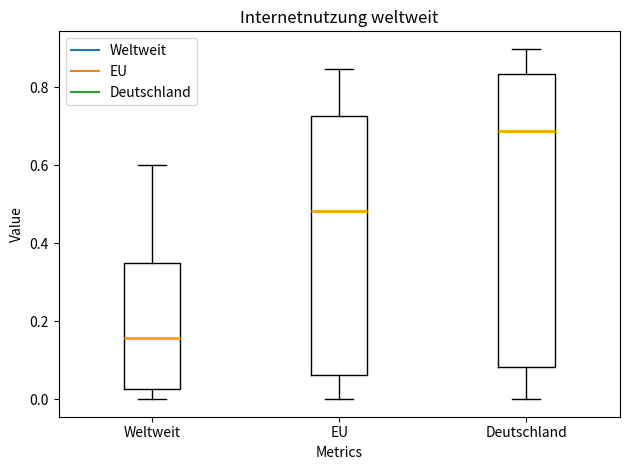

Reading left to right, read every box against the y-axis: the position of its median line, the range the box covers, and the ends of its whiskers. The values are not printed on the chart, so give them approximately, as read against the axis.

Weltweit: median 0.16, box 0.02 to 0.34, whiskers 0.00 to 0.60
EU: median 0.48, box 0.06 to 0.72, whiskers 0.00 to 0.84
Deutschland: median 0.68, box 0.08 to 0.84, whiskers 0.00 to 0.90